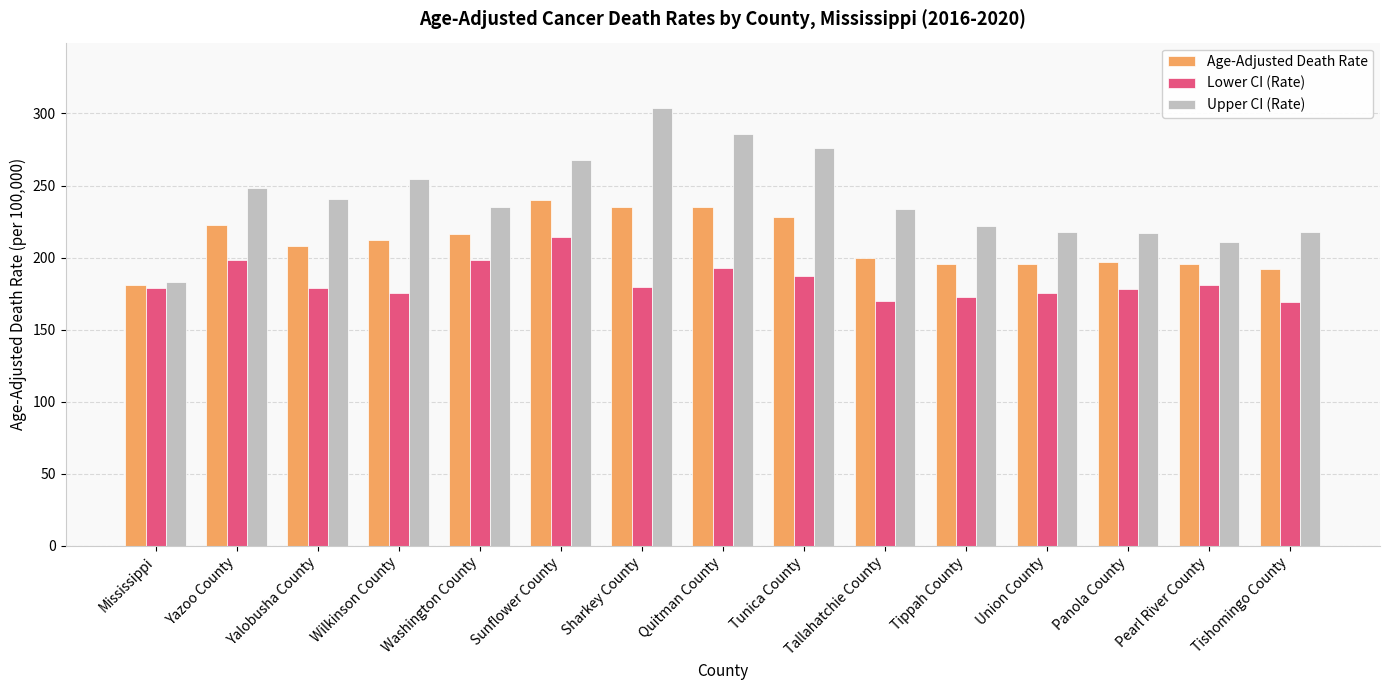

Rank the series by their average value, from lowest to highest.

Lower CI (Rate), Age-Adjusted Death Rate, Upper CI (Rate)